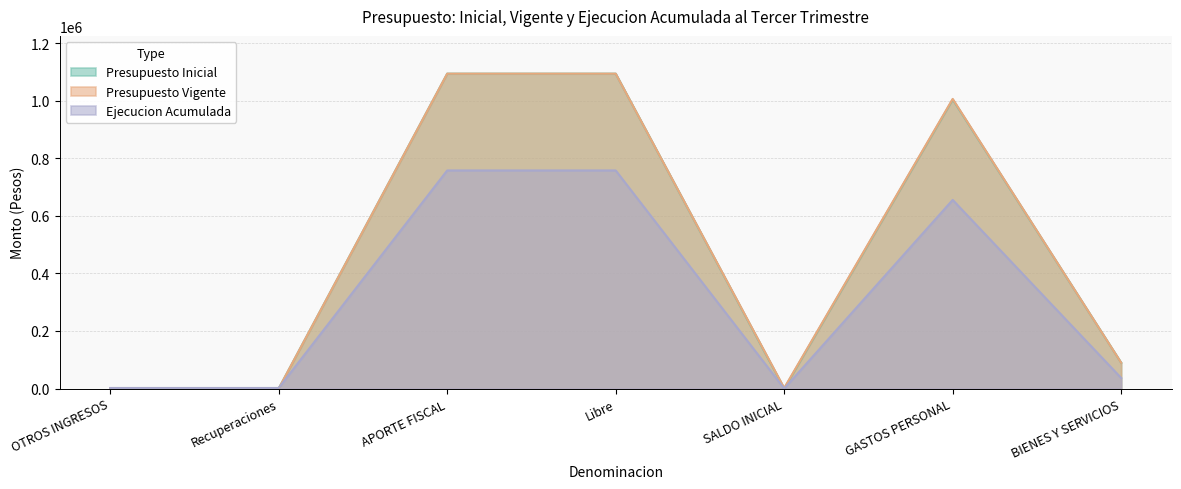

The Presupuesto Inicial series shows 89633 at BIENES Y SERVICIOS. True or false?

True